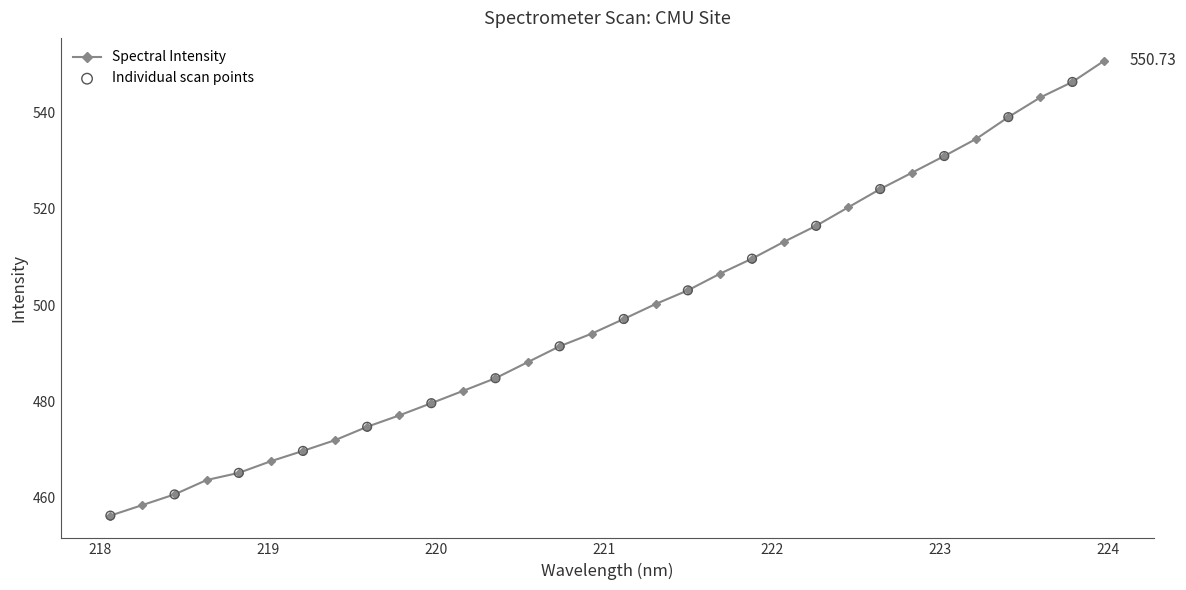

What is the difference between the maximum and minimum values?

94.4